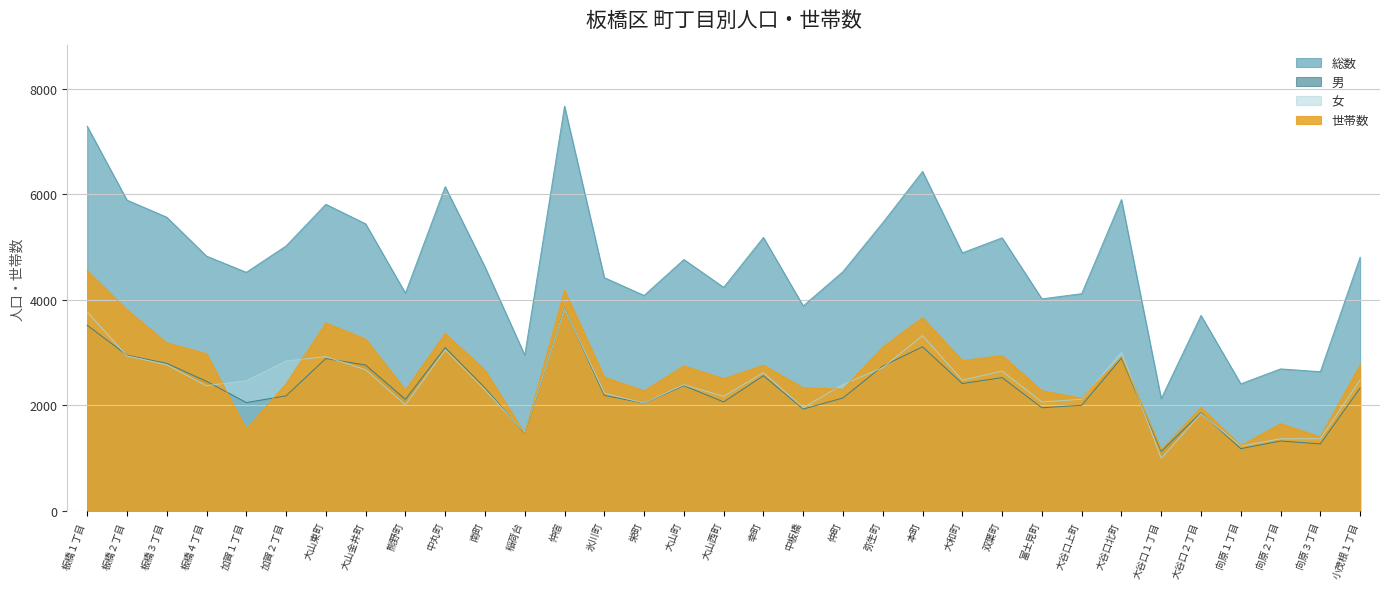

True or false: 総数 and 女 cross at least once.

False